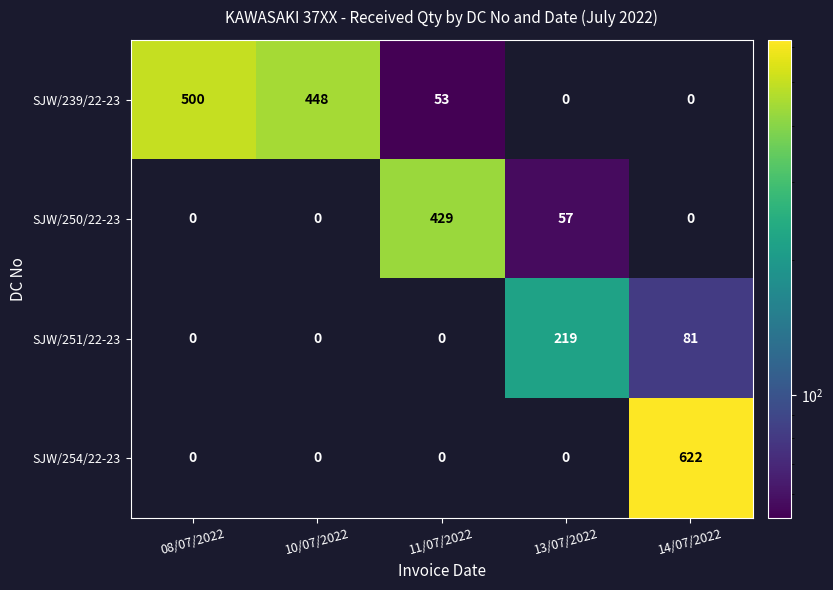

The value of SJW/239/22-23 at 08/07/2022 is 196. True or false?

False